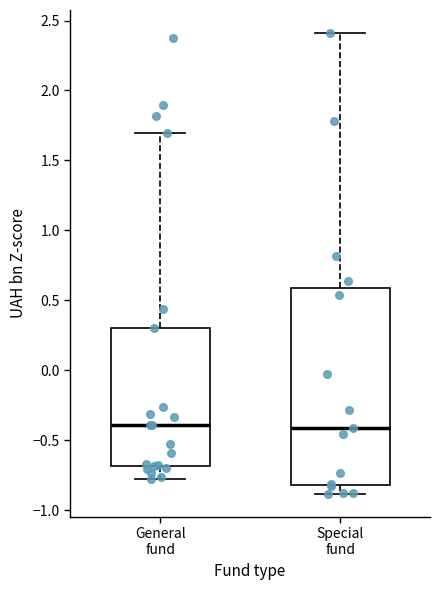

Reading left to right, transcribe this box plot: for each box, give where its median line is, the range the box spans, and where its two whiskers end, as read against the y-axis. The values are not printed on the chart, so give them approximately, as read against the axis.

General fund: median -0.4, box -0.7 to 0.3, whiskers -0.8 to 1.7
Special fund: median -0.4, box -0.8 to 0.6, whiskers -0.9 to 2.4